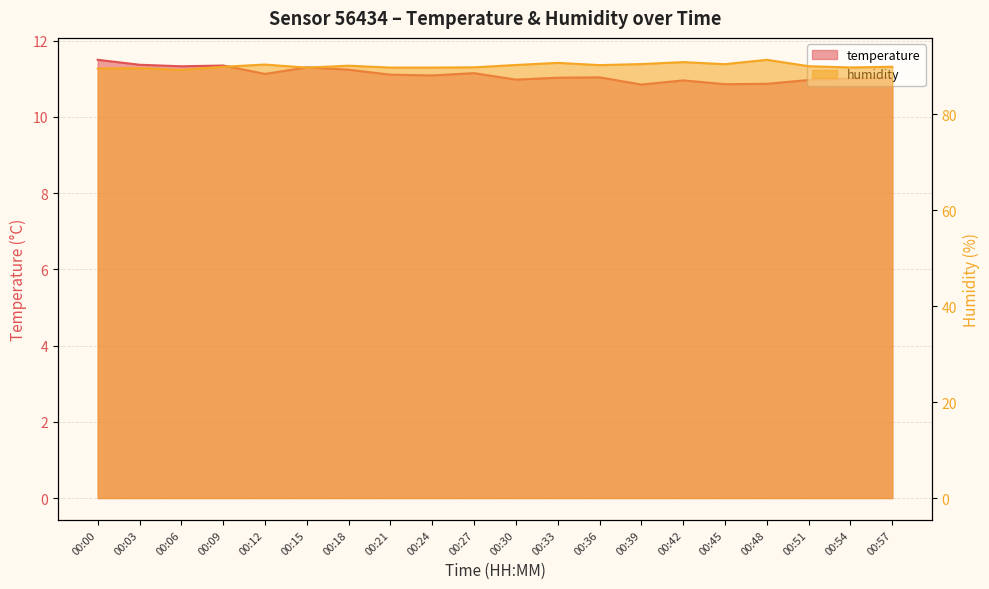

What are all the series names shown in the legend?

temperature, humidity